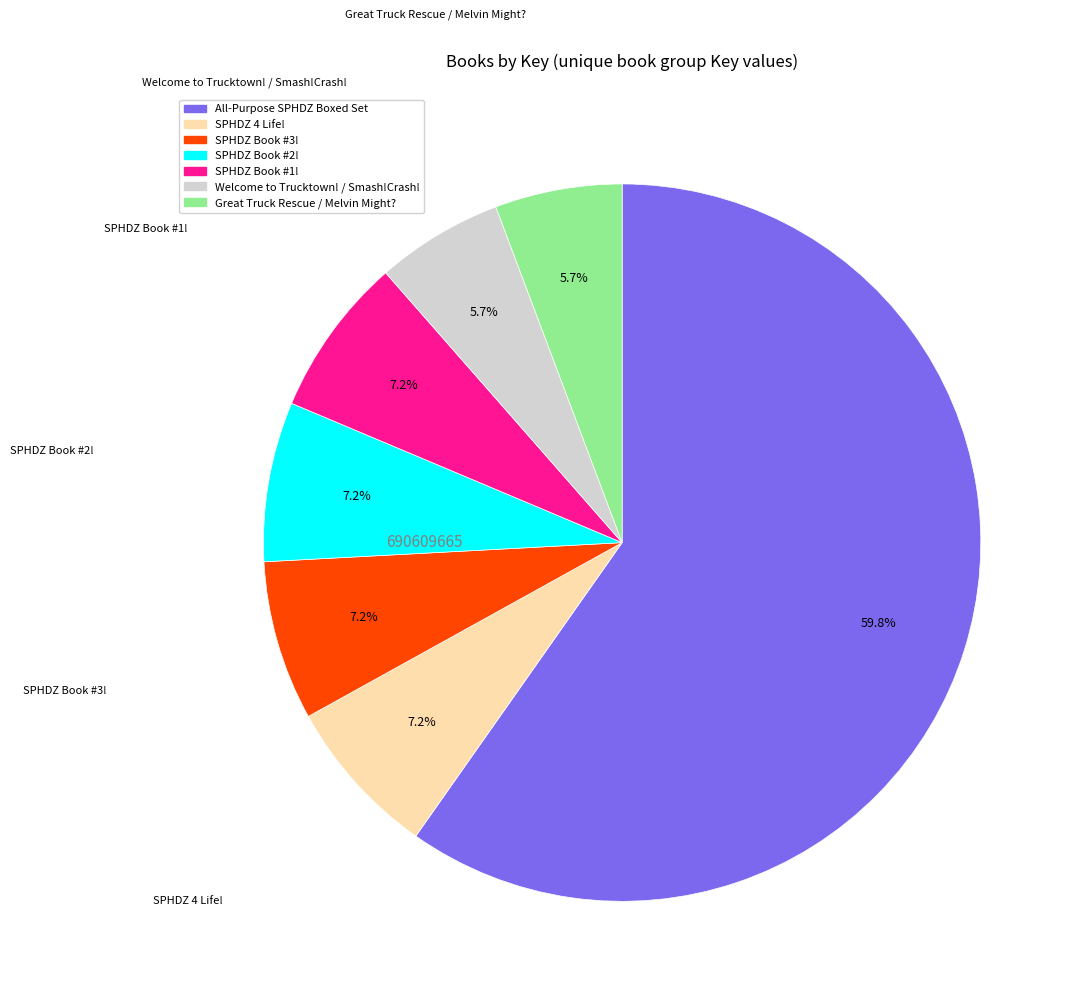

Count the number of slices in the pie.

7